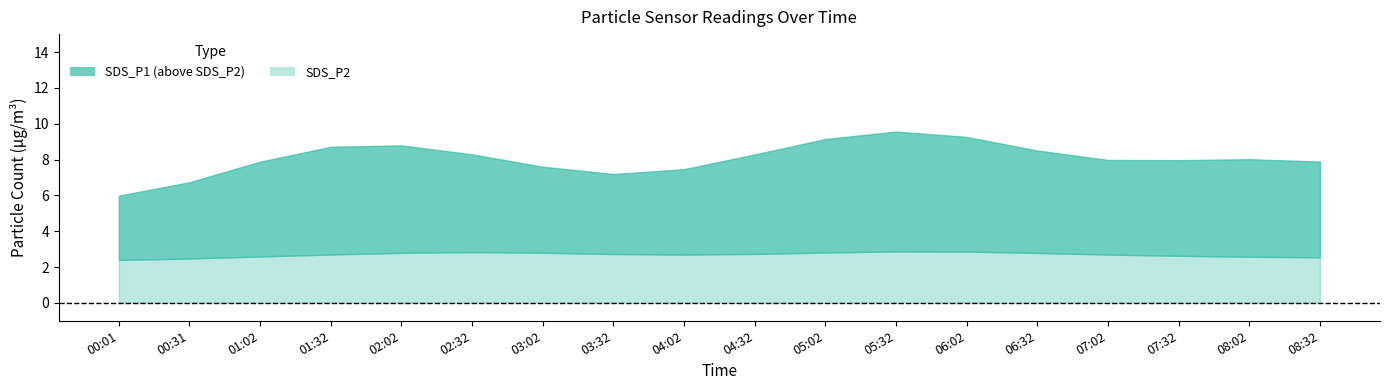

True or false: SDS_P2 and SDS_P1 intersect in this chart.

False